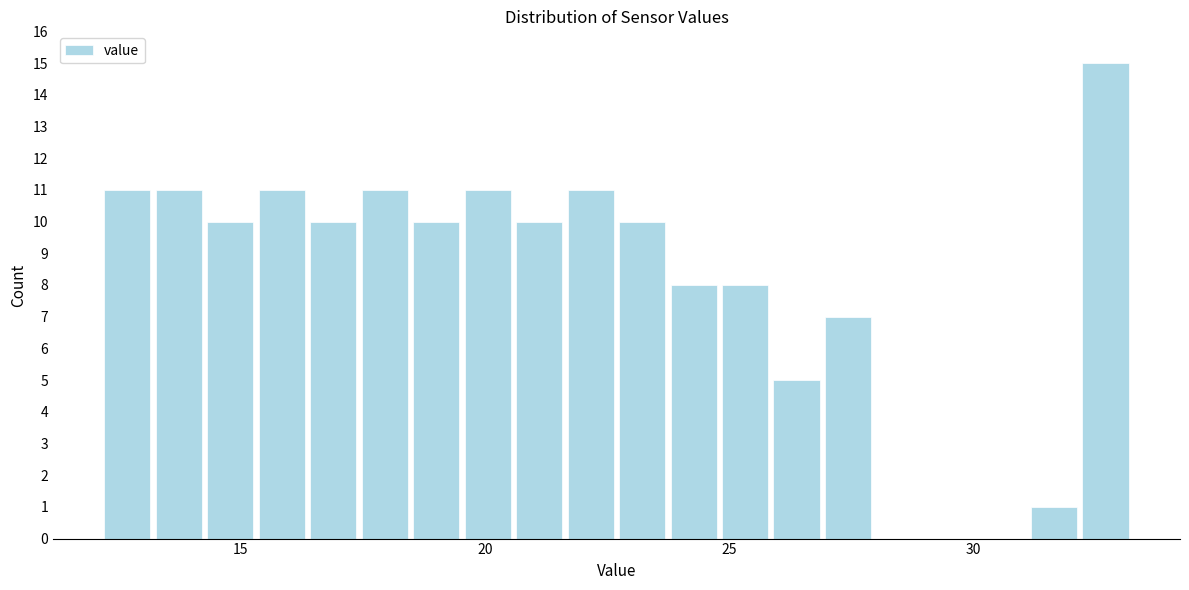

Around what value on the x-axis is the tallest bar? Give the approximate position of its centre, as read against the axis.

32.5